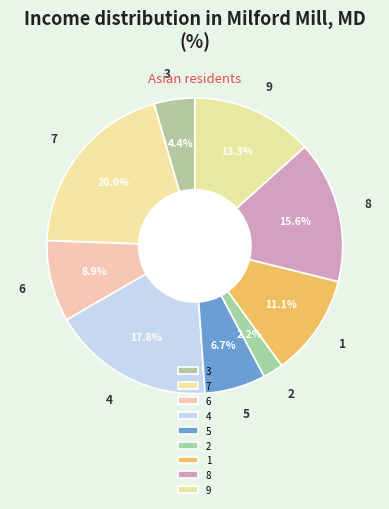

What portion of the pie excludes 9?

86.7%